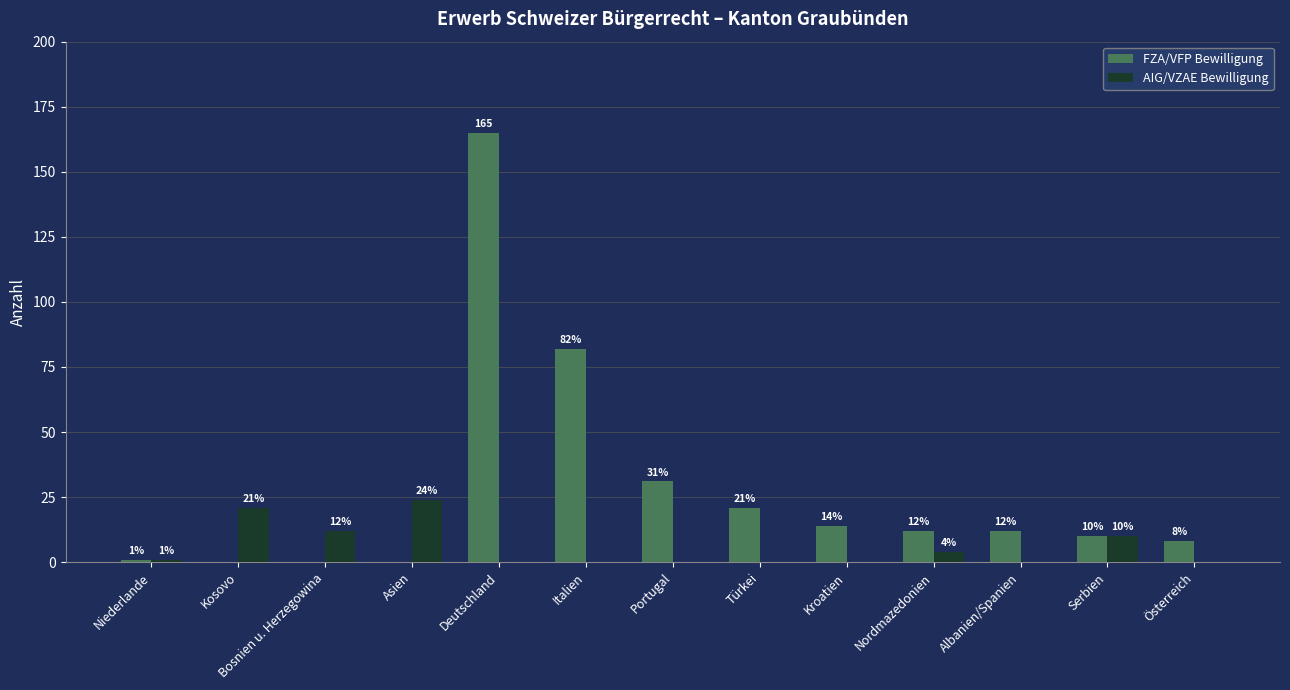

At which category does the chart reach its peak across all series?

Deutschland